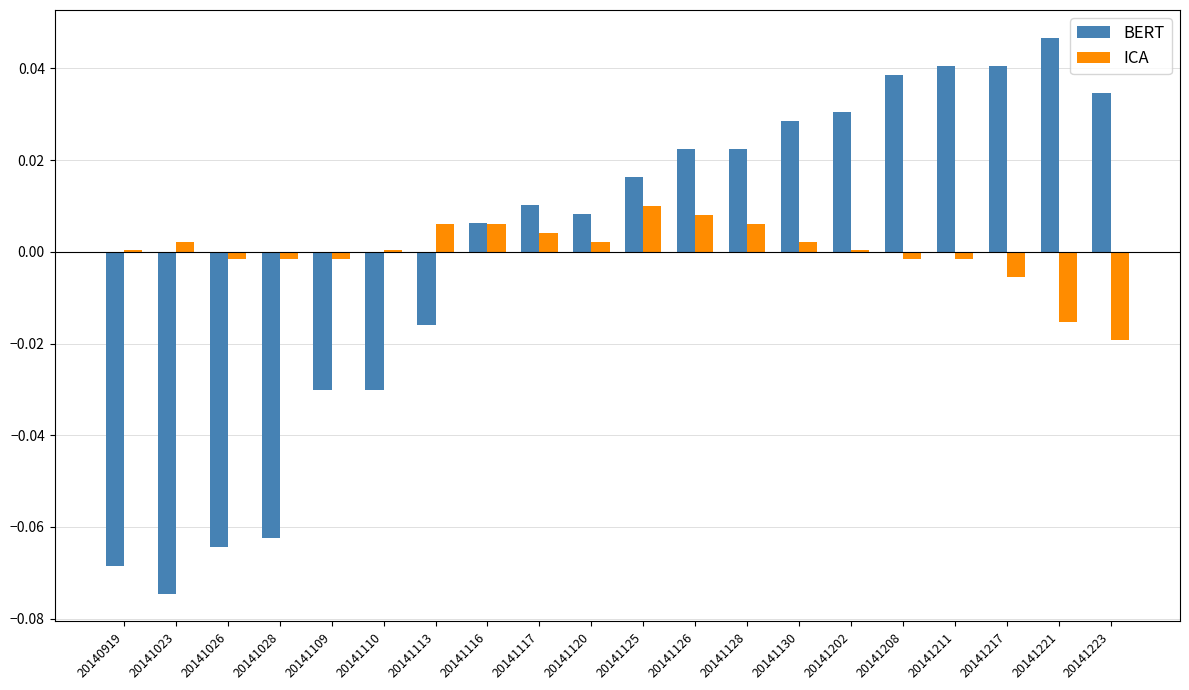

Between 20141023 and 20141117, which series saw the biggest shift?

BERT